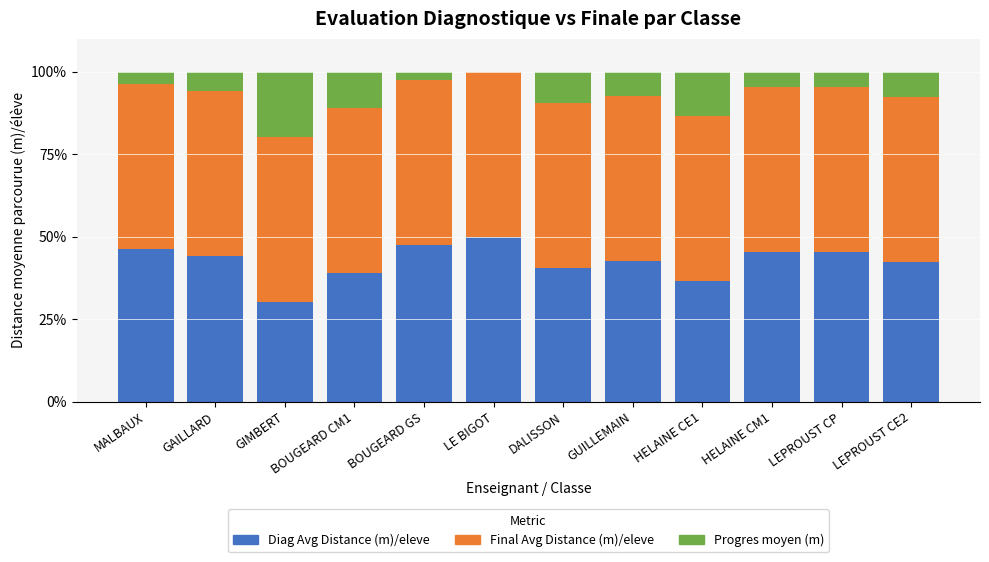

What is the sum of all Diag Avg Distance (m)/eleve values?

509.4